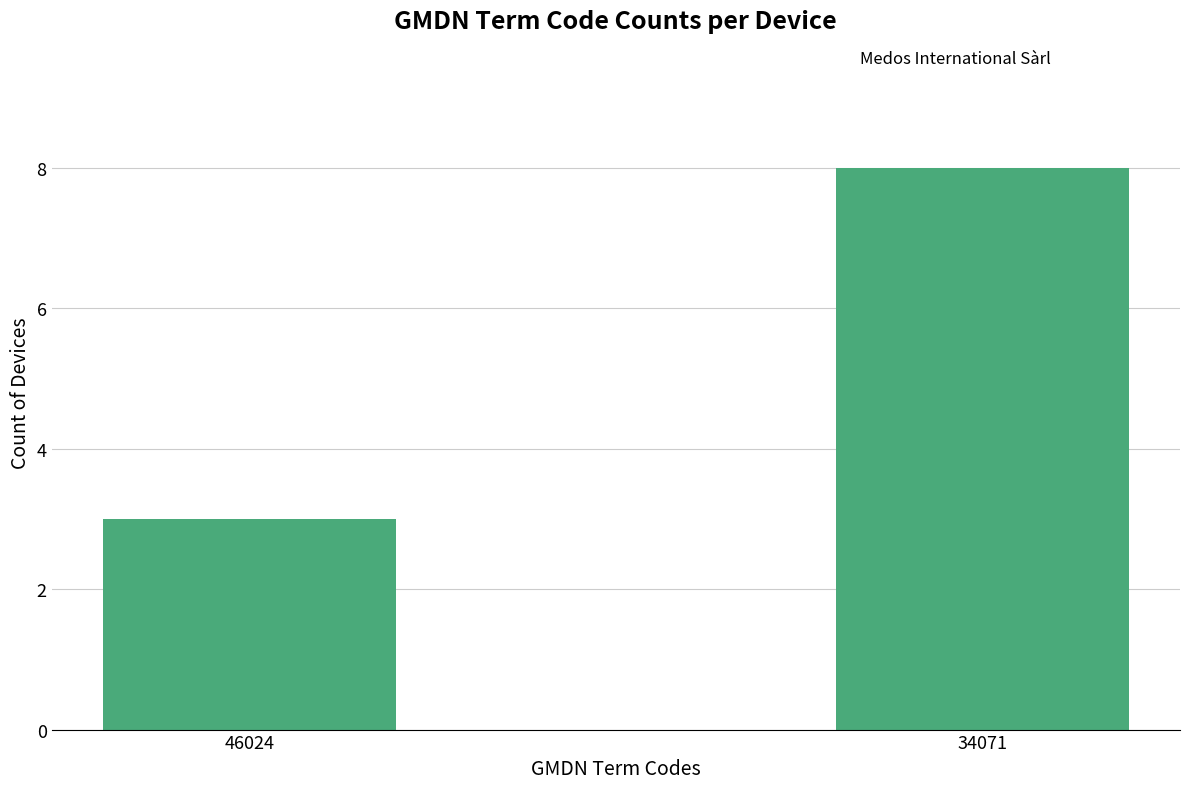

What is the change in value from 46024 to 34071?

+5